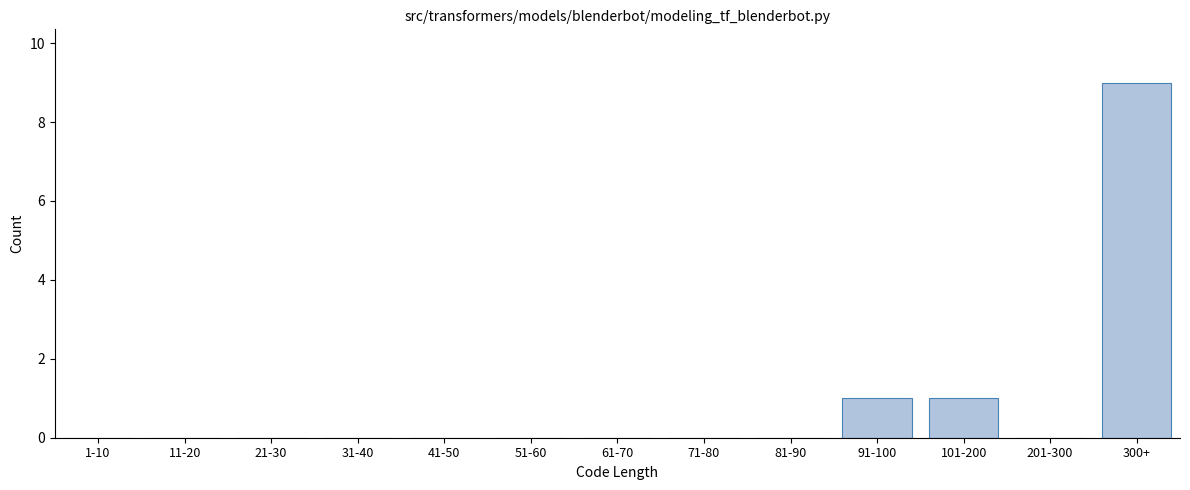

Reading right to left, what are all the values shown in this chart?

300+=9	201-300=0	101-200=1	91-100=1	81-90=0	71-80=0	61-70=0	51-60=0	41-50=0	31-40=0	21-30=0	11-20=0	1-10=0